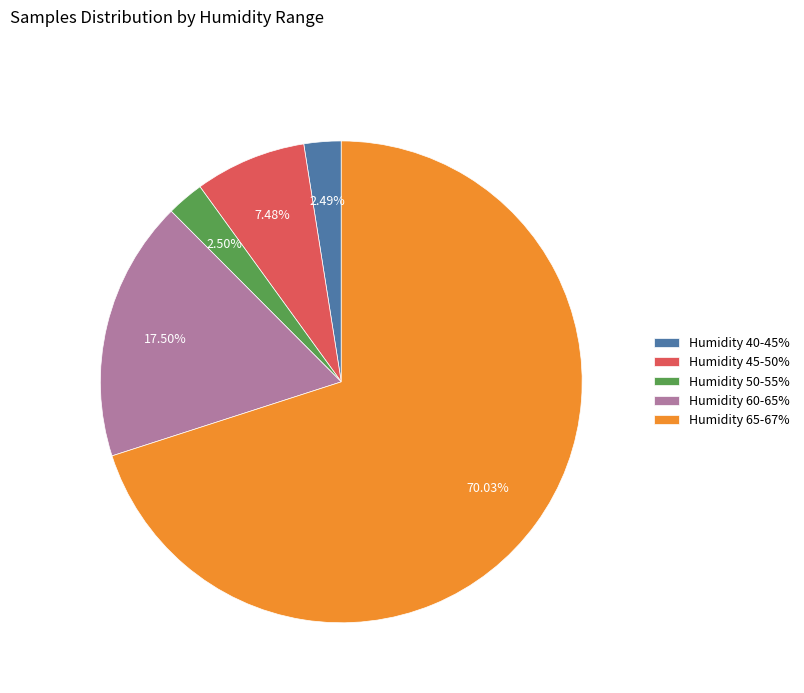

Does Humidity 65-67% represent more than half of the total?

Yes